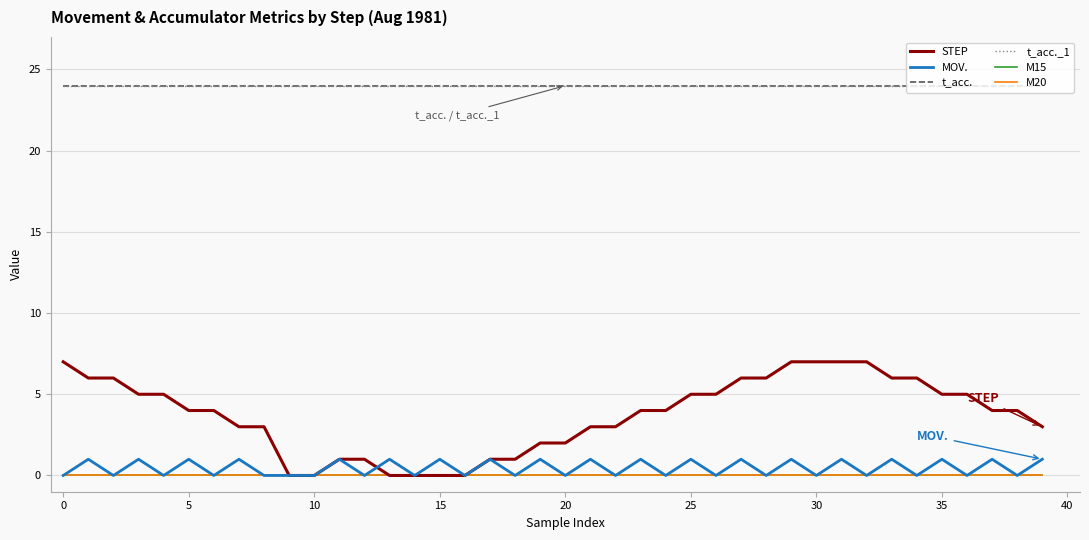

Reading right to left, transcribe all the data shown in this chart.

STEP: 3	4	4	5	5	6	6	7	7	7	7	6	6	5	5	4	4	3	3	2	2	1	1	0	0	0	0	1	1	0	0	3	3	4	4	5	5	6	6	7
MOV.: 1	0	1	0	1	0	1	0	1	0	1	0	1	0	1	0	1	0	1	0	1	0	1	0	1	0	1	0	1	0	0	0	1	0	1	0	1	0	1	0
t_acc.: 24	24	24	24	24	24	24	24	24	24	24	24	24	24	24	24	24	24	24	24	24	24	24	24	24	24	24	24	24	24	24	24	24	24	24	24	24	24	24	24
t_acc._1: 24	24	24	24	24	24	24	24	24	24	24	24	24	24	24	24	24	24	24	24	24	24	24	24	24	24	24	24	24	24	24	24	24	24	24	24	24	24	24	24
M15: 0	0	0	0	0	0	0	0	0	0	0	0	0	0	0	0	0	0	0	0	0	0	0	0	0	0	0	0	0	0	0	0	0	0	0	0	0	0	0	0
M20: 0	0	0	0	0	0	0	0	0	0	0	0	0	0	0	0	0	0	0	0	0	0	0	0	0	0	0	0	0	0	0	0	0	0	0	0	0	0	0	0